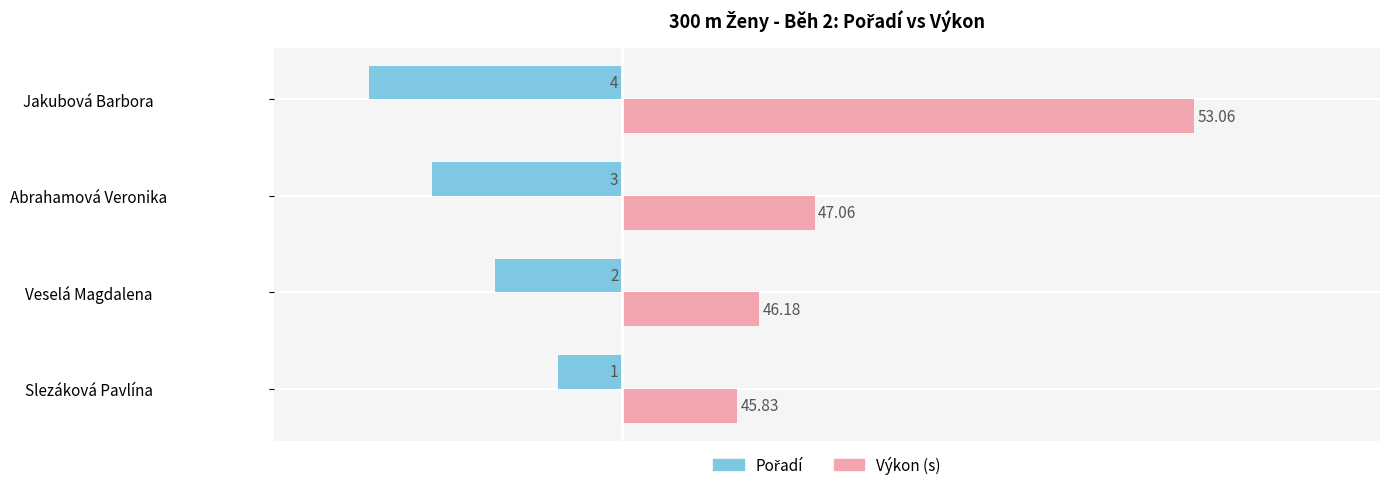

The value of Výkon (s) − 44 at Jakubová Barbora is 16.2. True or false?

False